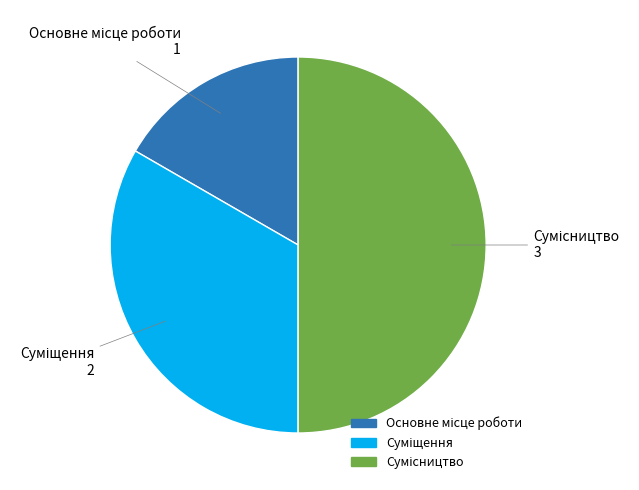

Between Суміщення and Сумісництво, which is larger?

Сумісництво